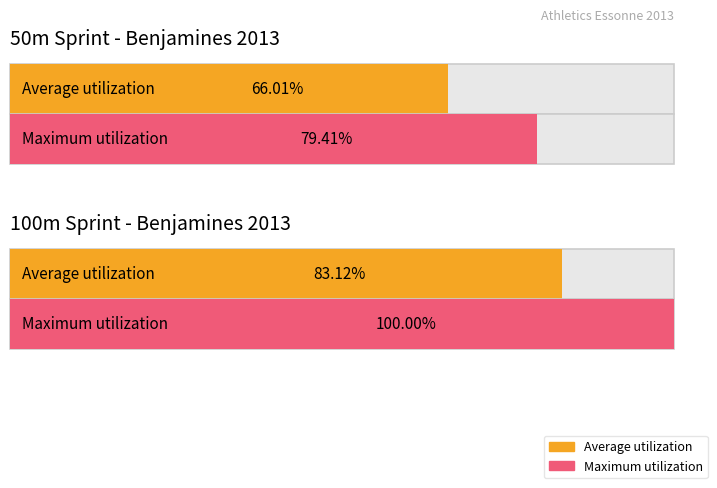

Which series has the largest range (max minus min)?

Maximum utilization